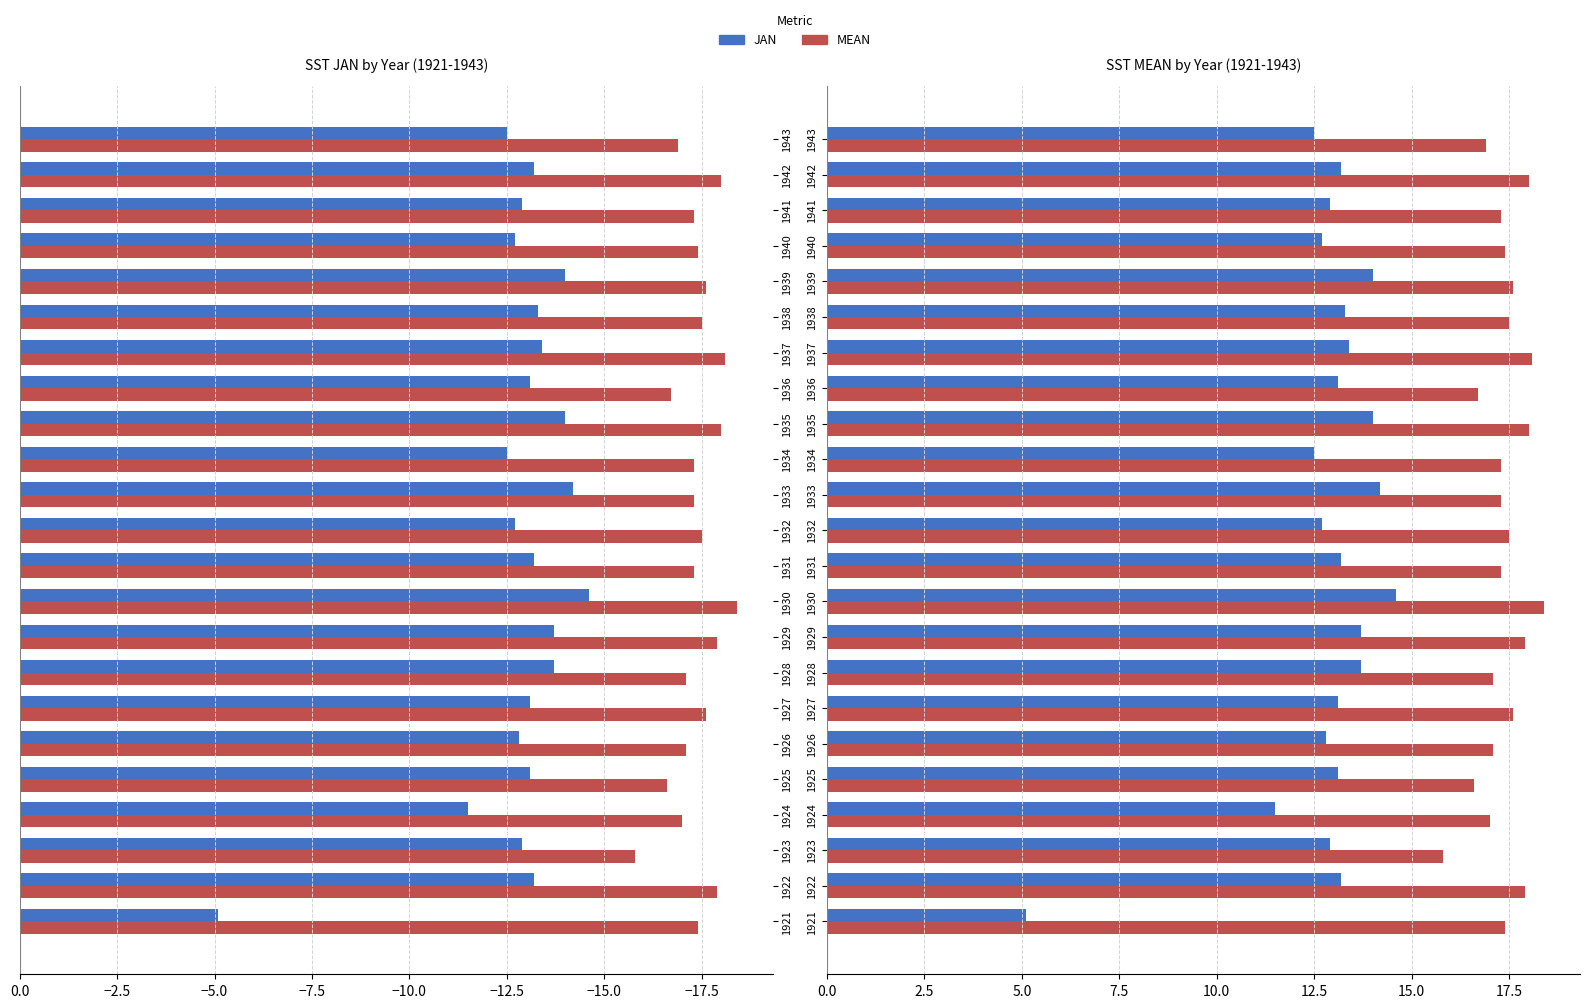

What is the spread (max minus min) of values at 1936?

3.6